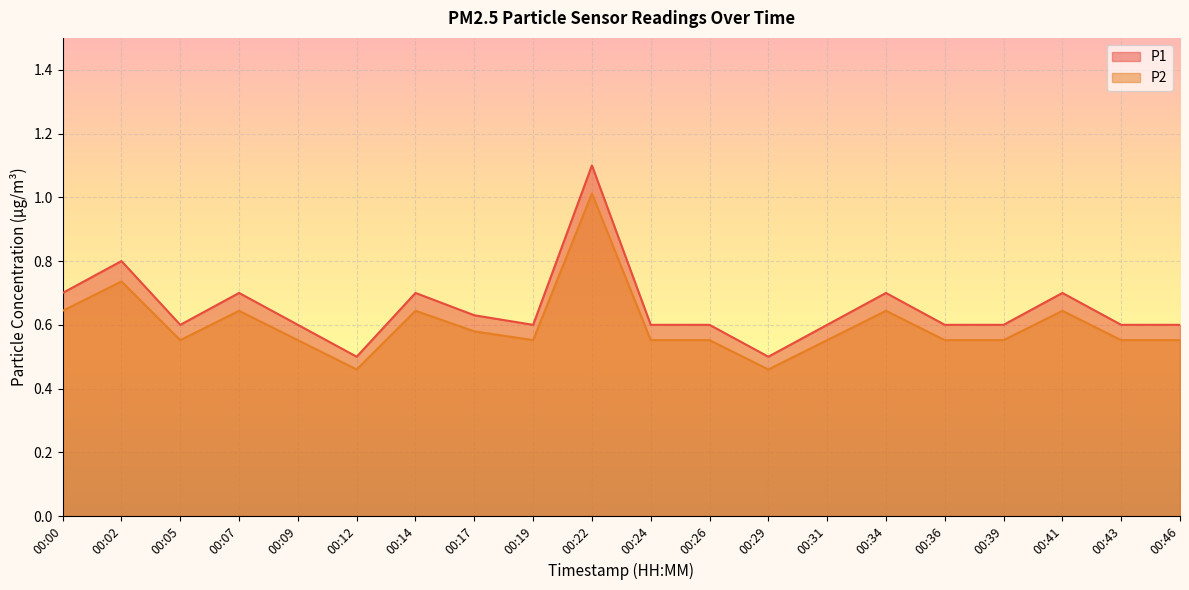

True or false: P1 and P2 intersect in this chart.

False